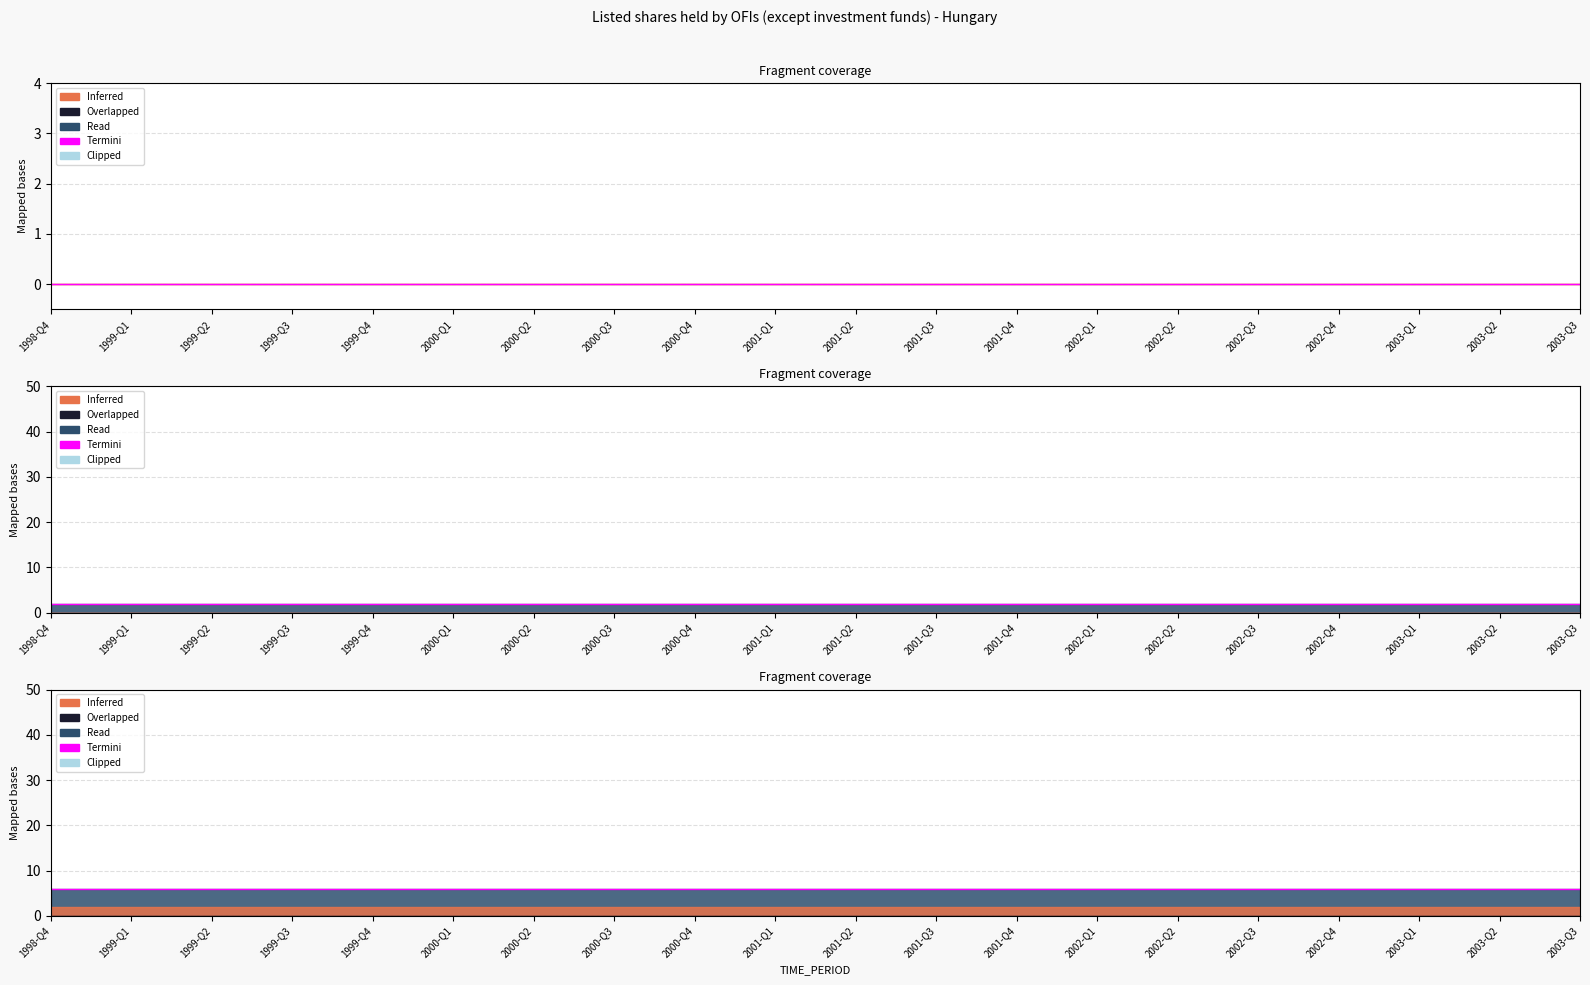

What is the label of the 19th point from the right?

1999-Q1